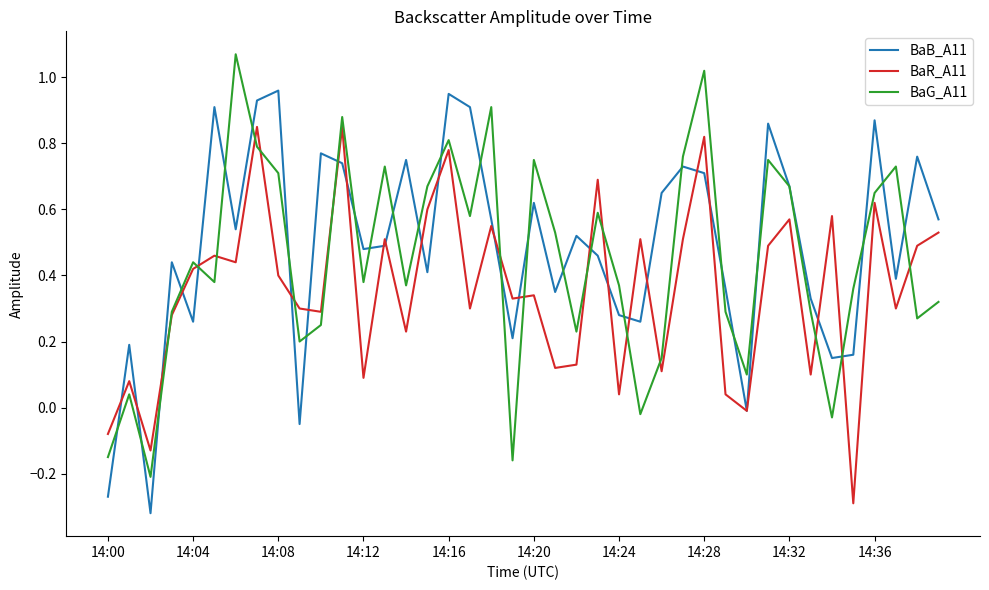

List the series in order of their overall mean, lowest first.

BaR_A11, BaG_A11, BaB_A11